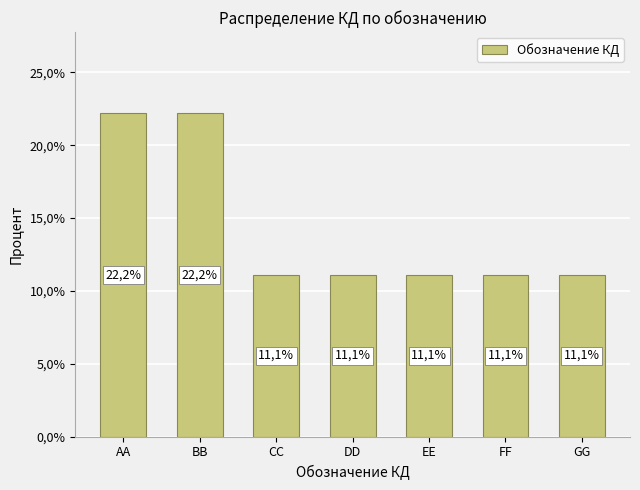

Where is the data nearest to the value 16?

CC